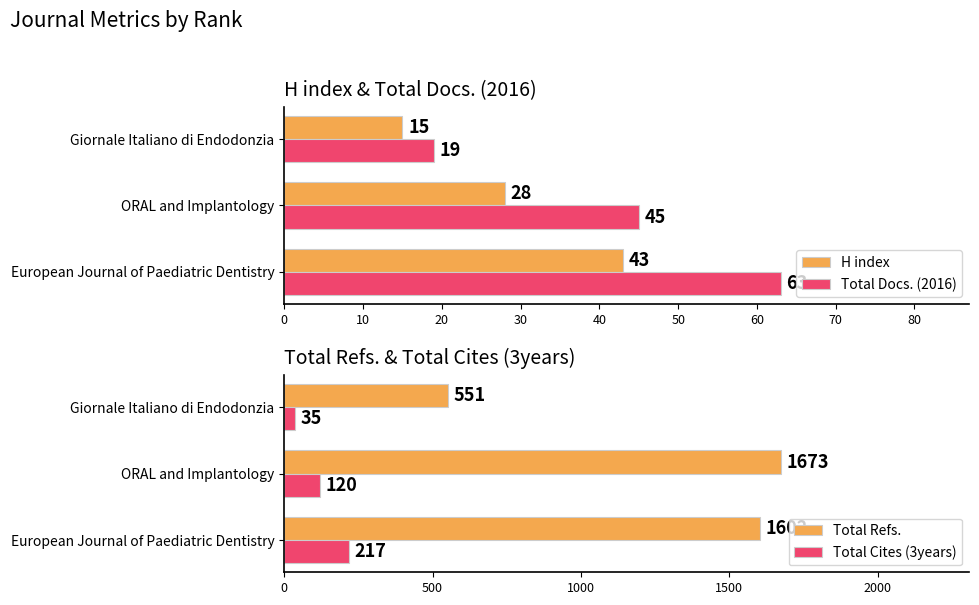

What is the difference between the maximum and minimum values in the Total Refs. series?

1122